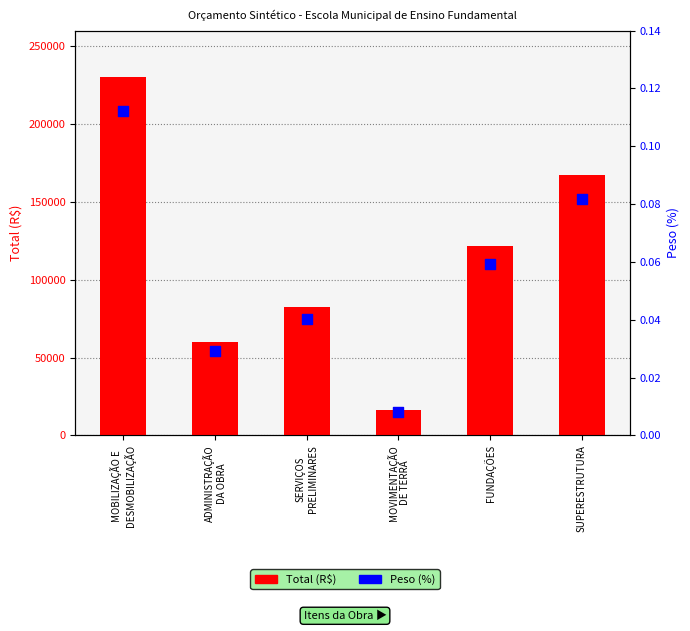

Which series contains the highest Y value?

Total (R$)